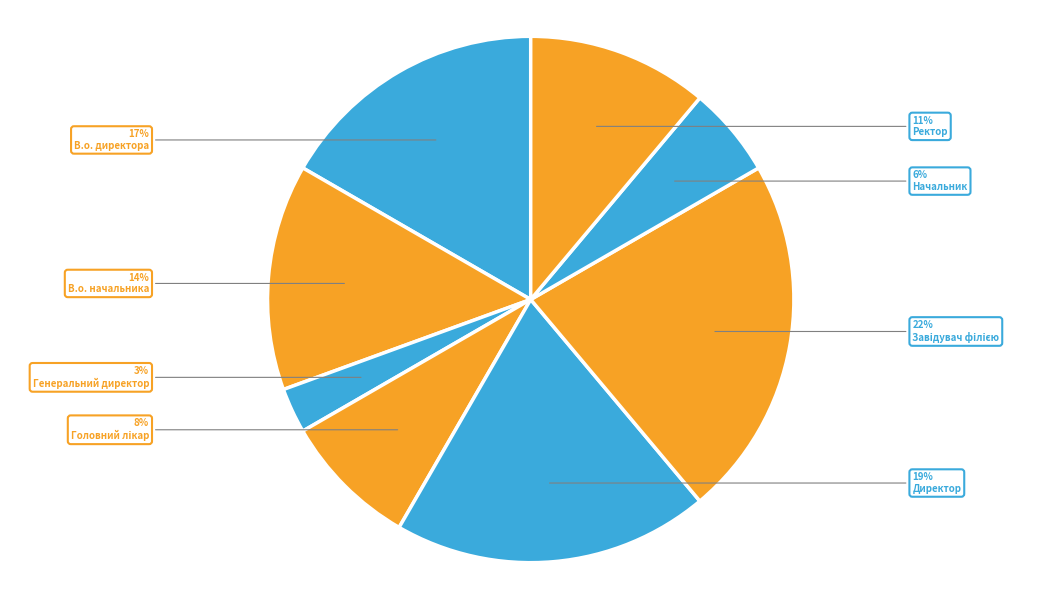

To the nearest percent, what is the difference between the largest and smallest slice percentages?

19%